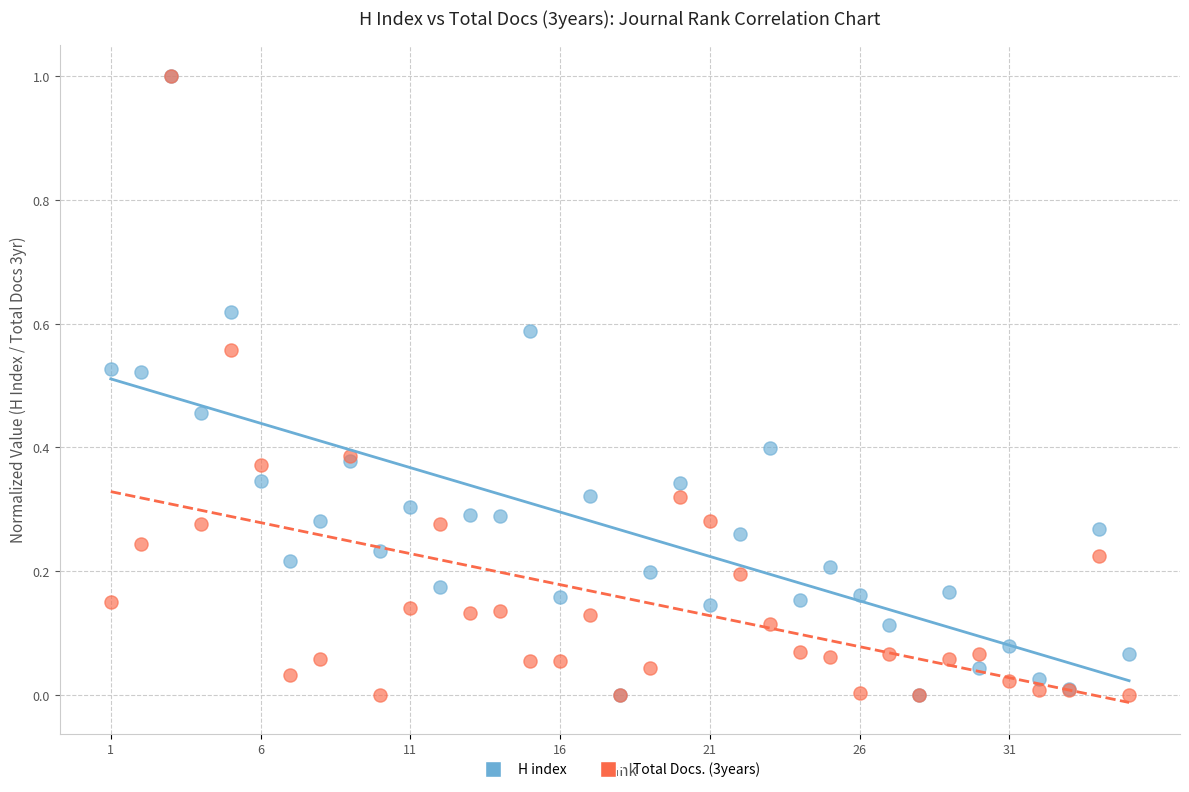

What are all the series names shown in the legend?

H index, Total Docs. (3years)